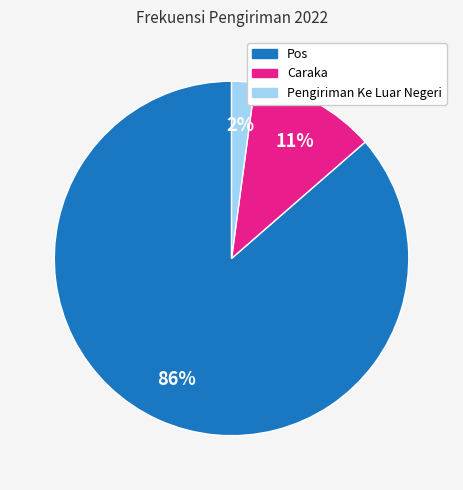

To the nearest percent, what portion does Pengiriman Ke Luar Negeri represent?

2%